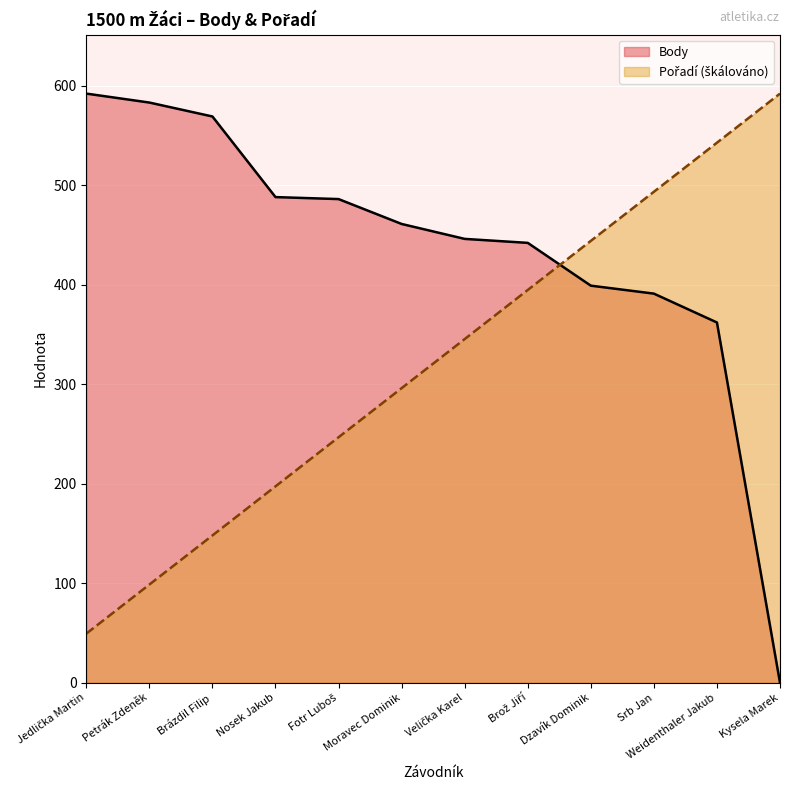

At how many categories does at least one series exceed 67?

12